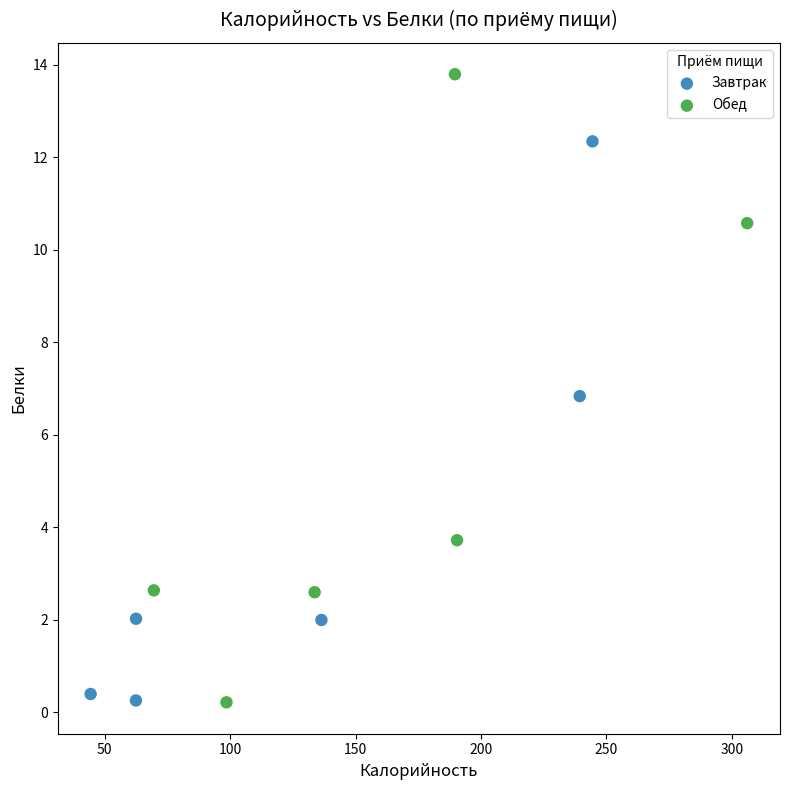

Which series reaches the maximum Y coordinate?

Обед